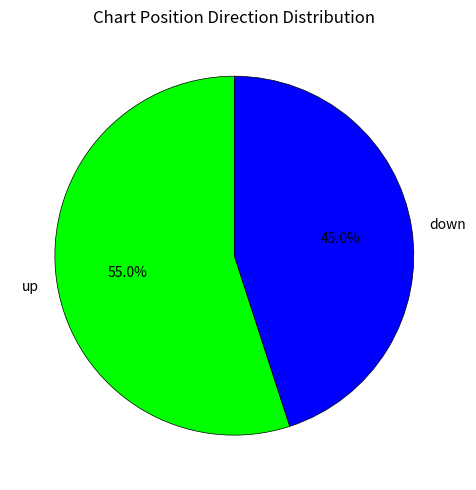

How much of the chart is everything except up?

45.0%